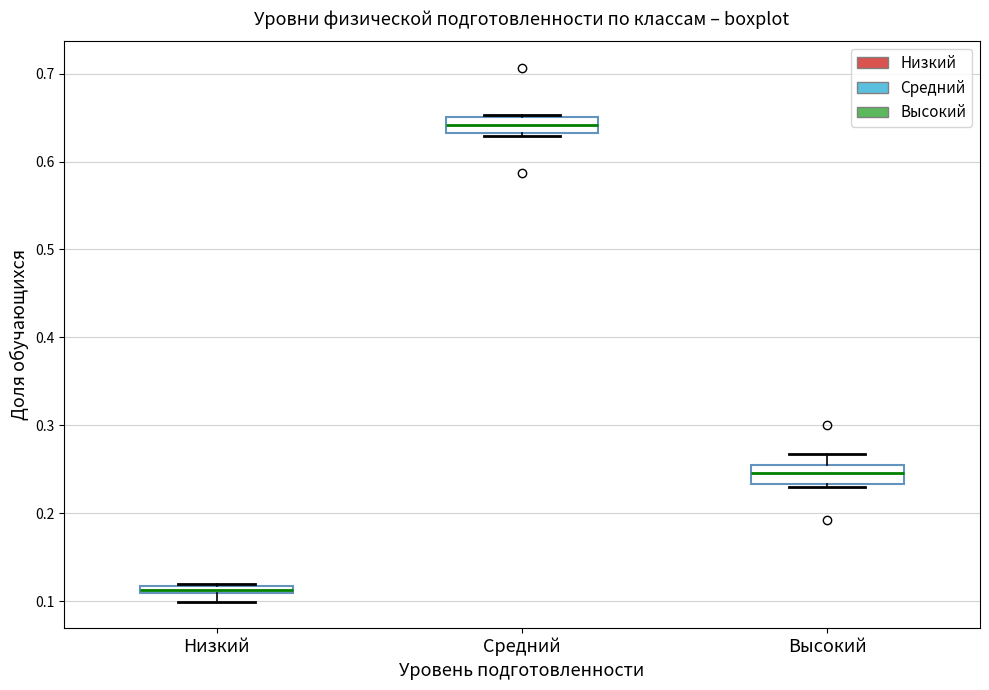

Where does the median line of the box for Средний sit on the y-axis? The values are not printed on the chart, so give them approximately, as read against the axis.

0.64